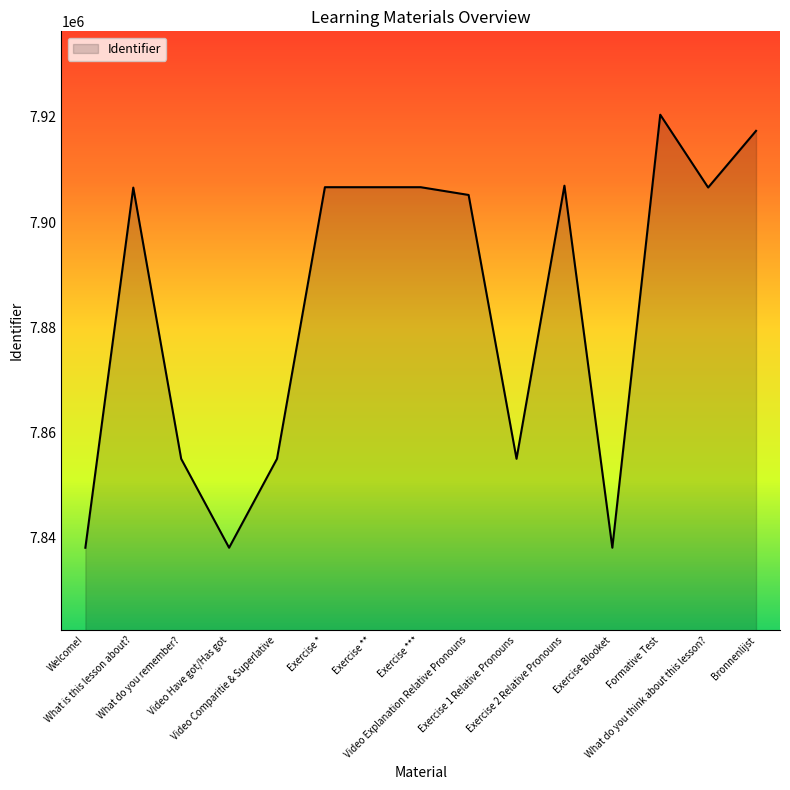

What is the difference between the values at What do you remember? and Exercise **?

51609